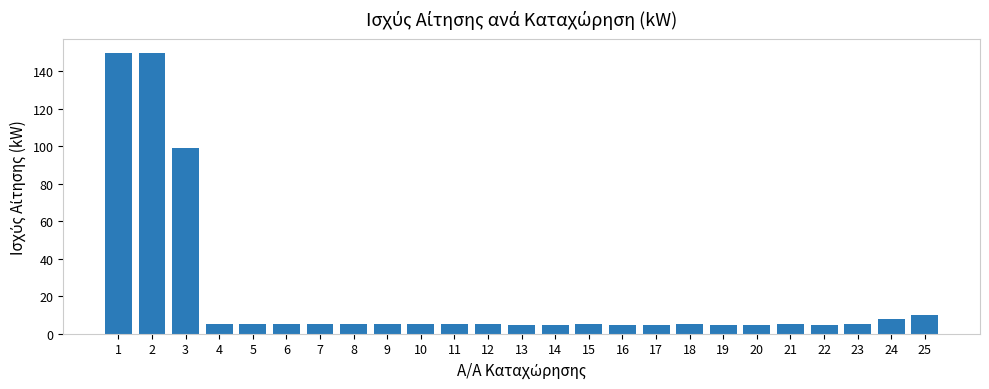

Are the bars grouped side by side (vs. stacked)?

No